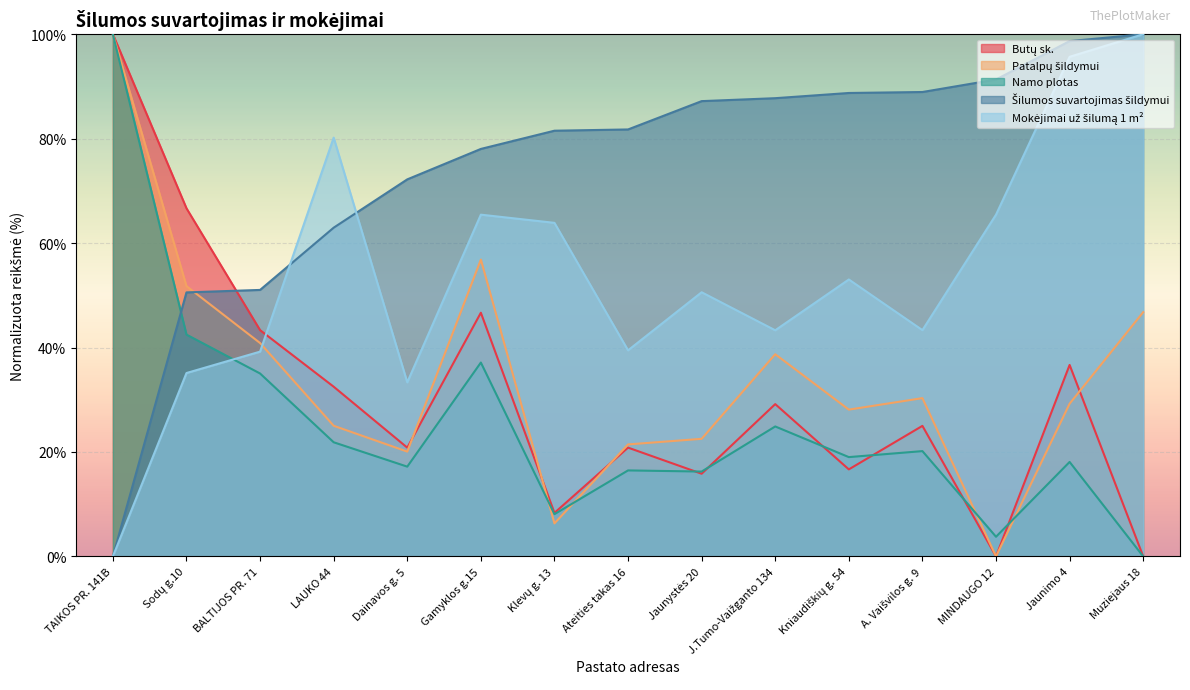

What position from the left is Jaunimo 4?

14